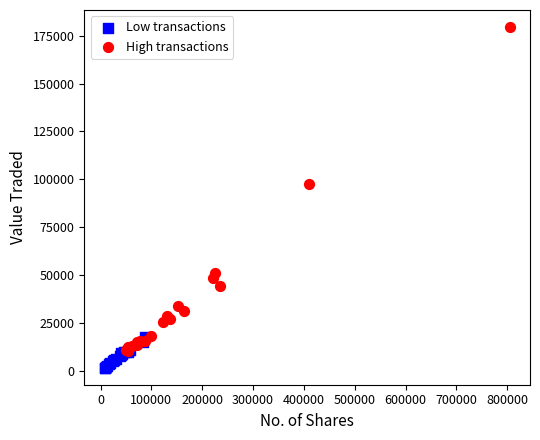

Which series contains the lowest Y value?

Low transactions